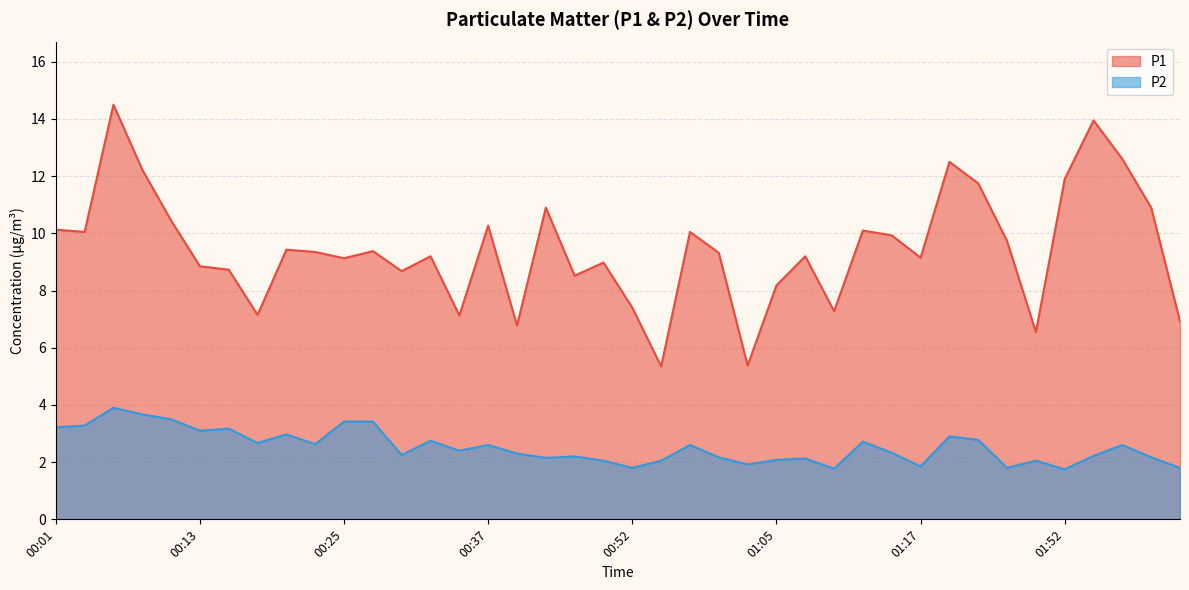

Reading left to right, transcribe all the data shown in this chart.

P1: 10.1	10.1	14.5	12.2	10.4	8.8	8.7	7.2	9.4	9.3	9.1	9.4	8.7	9.2	7.1	10.3	6.8	10.9	8.5	9.0	7.4	5.3	10.1	9.3	5.4	8.2	9.2	7.3	10.1	9.9	9.2	12.5	11.8	9.7	6.5	11.9	13.9	12.6	10.9	6.9
P2: 3.2	3.3	3.9	3.7	3.5	3.1	3.2	2.7	3.0	2.6	3.4	3.4	2.2	2.8	2.4	2.6	2.3	2.1	2.2	2.0	1.8	2.0	2.6	2.2	1.9	2.1	2.1	1.8	2.7	2.3	1.9	2.9	2.8	1.8	2.0	1.8	2.2	2.6	2.2	1.8